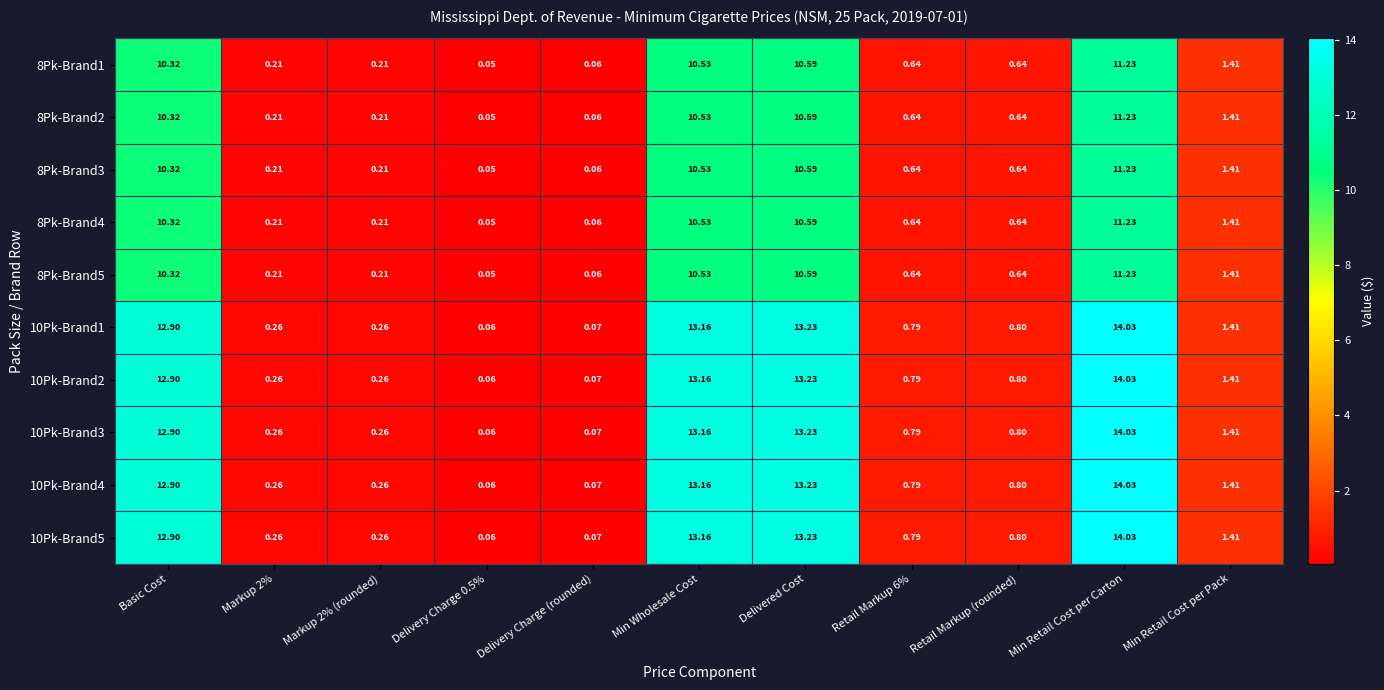

At which category is the sum across all series the highest?

Min Retail Cost per Carton